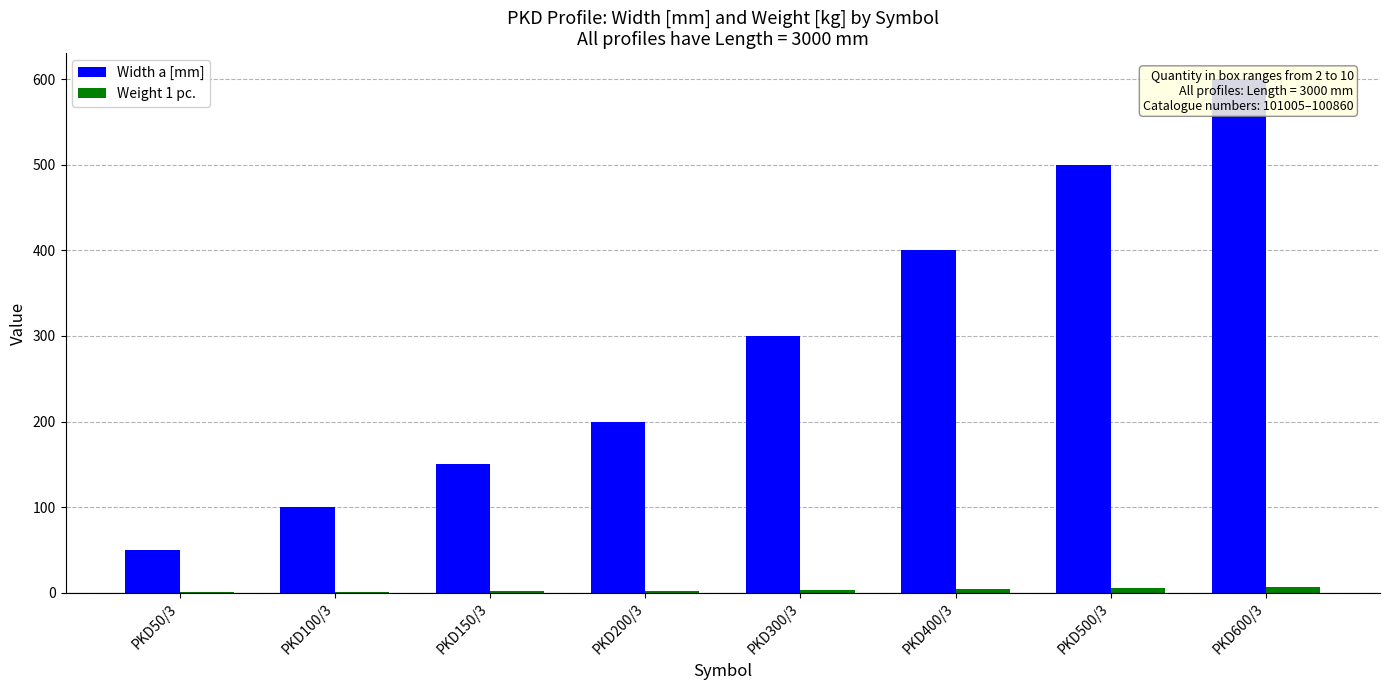

How many data points in Width a [mm] are less than 300?

4